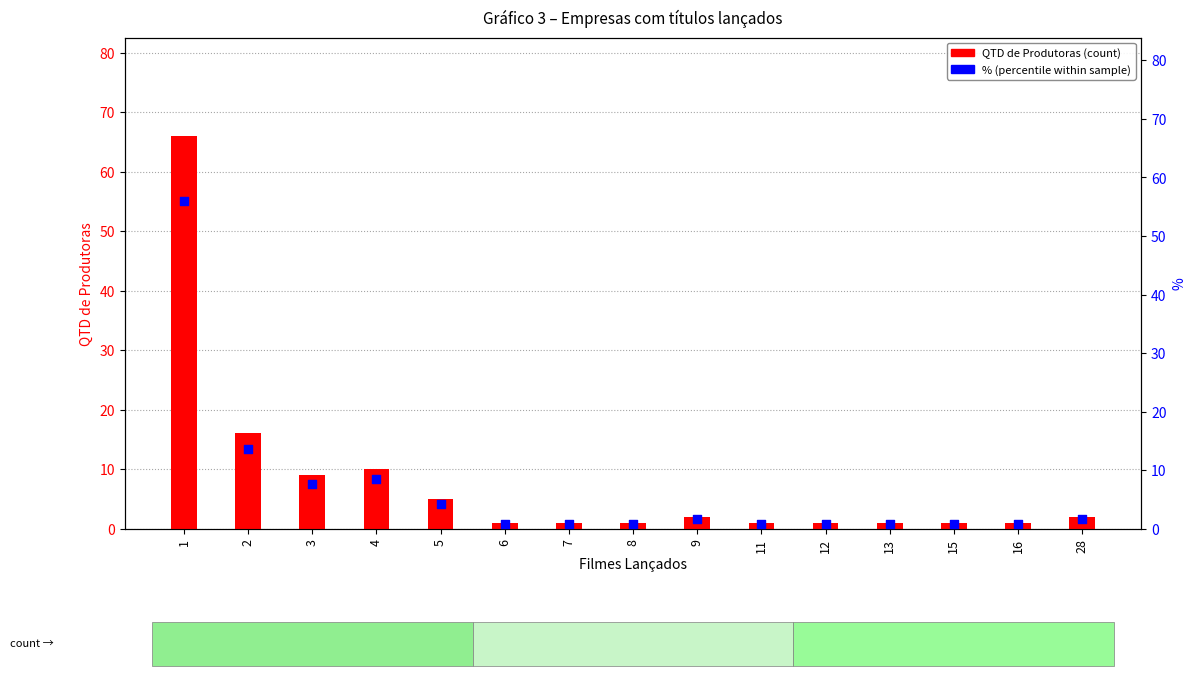

What are all the series names shown in the legend?

QTD de Produtoras, %